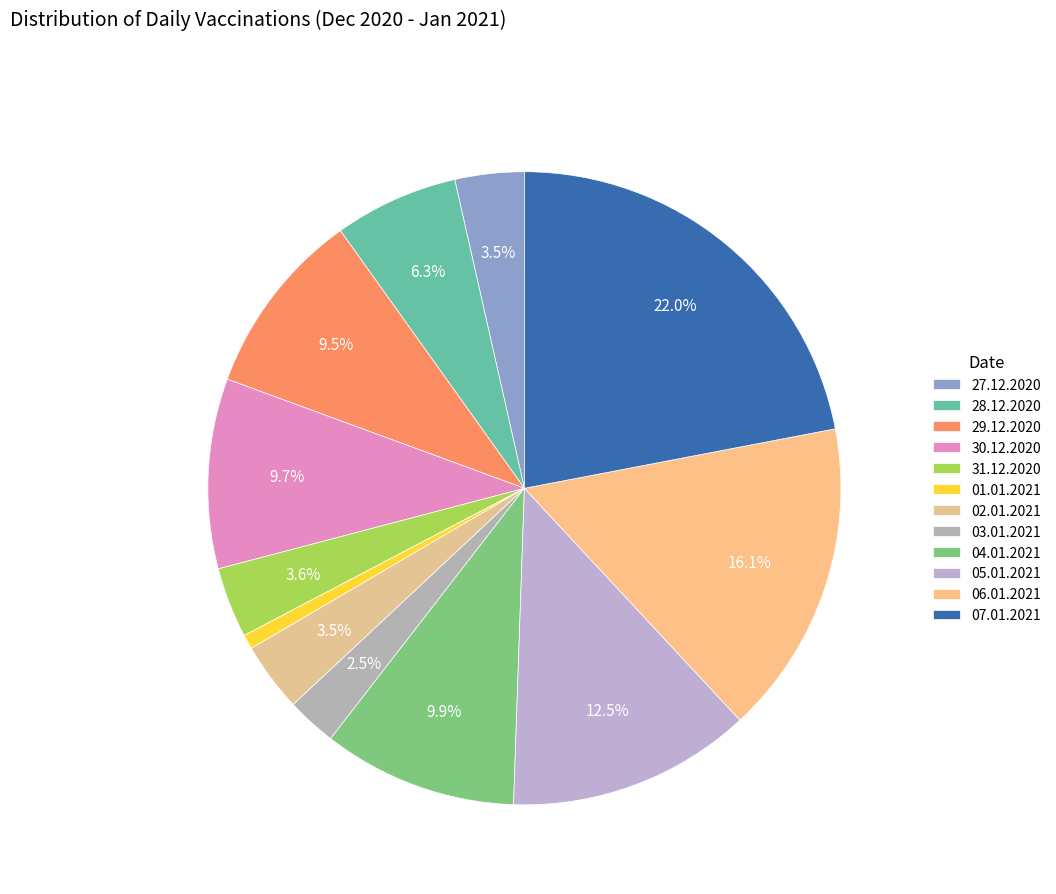

True or false: 31.12.2020 accounts for 4% of the total.

True